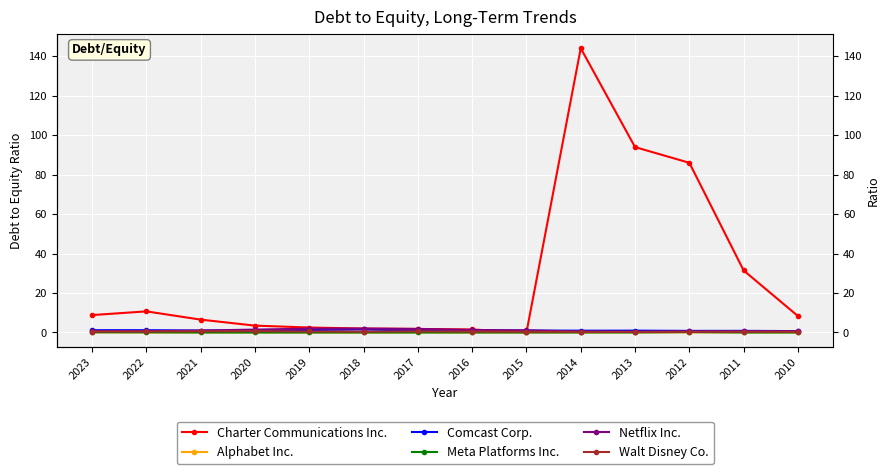

What is the total value across all series at 2018?

6.0